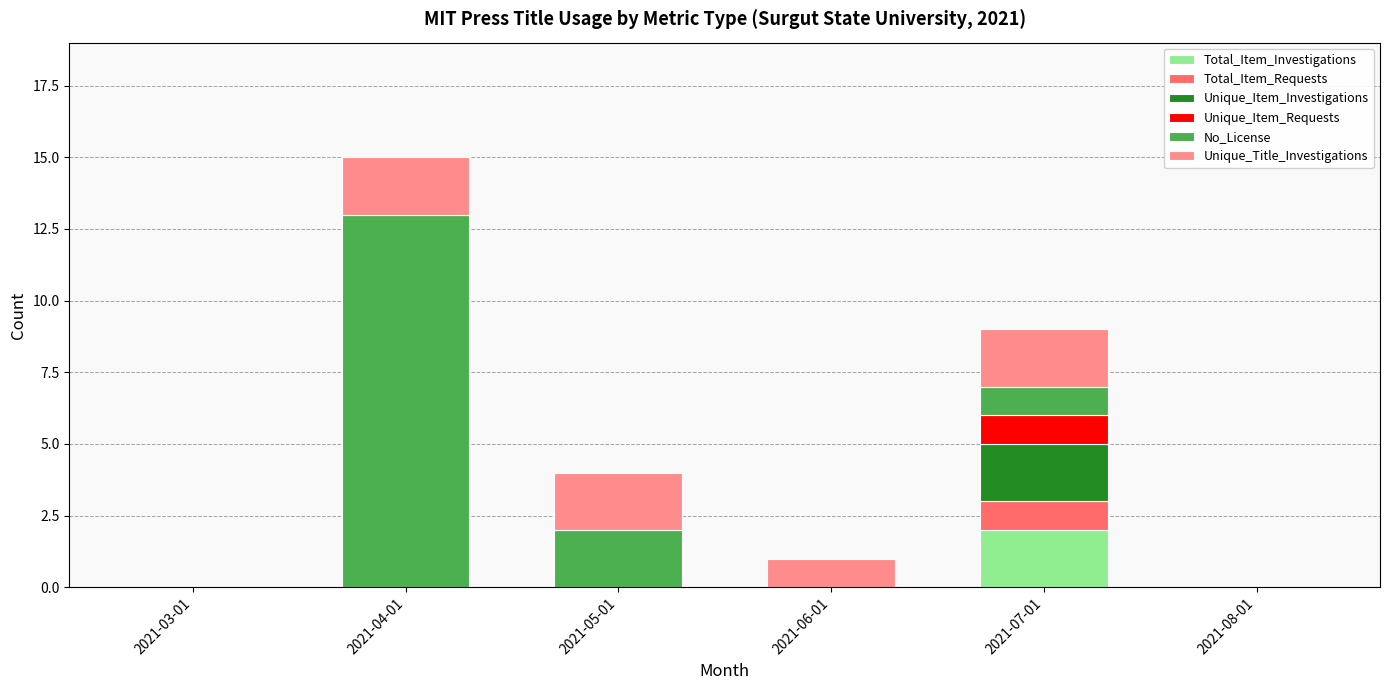

At which label does Total_Item_Investigations reach its peak?

2021-07-01